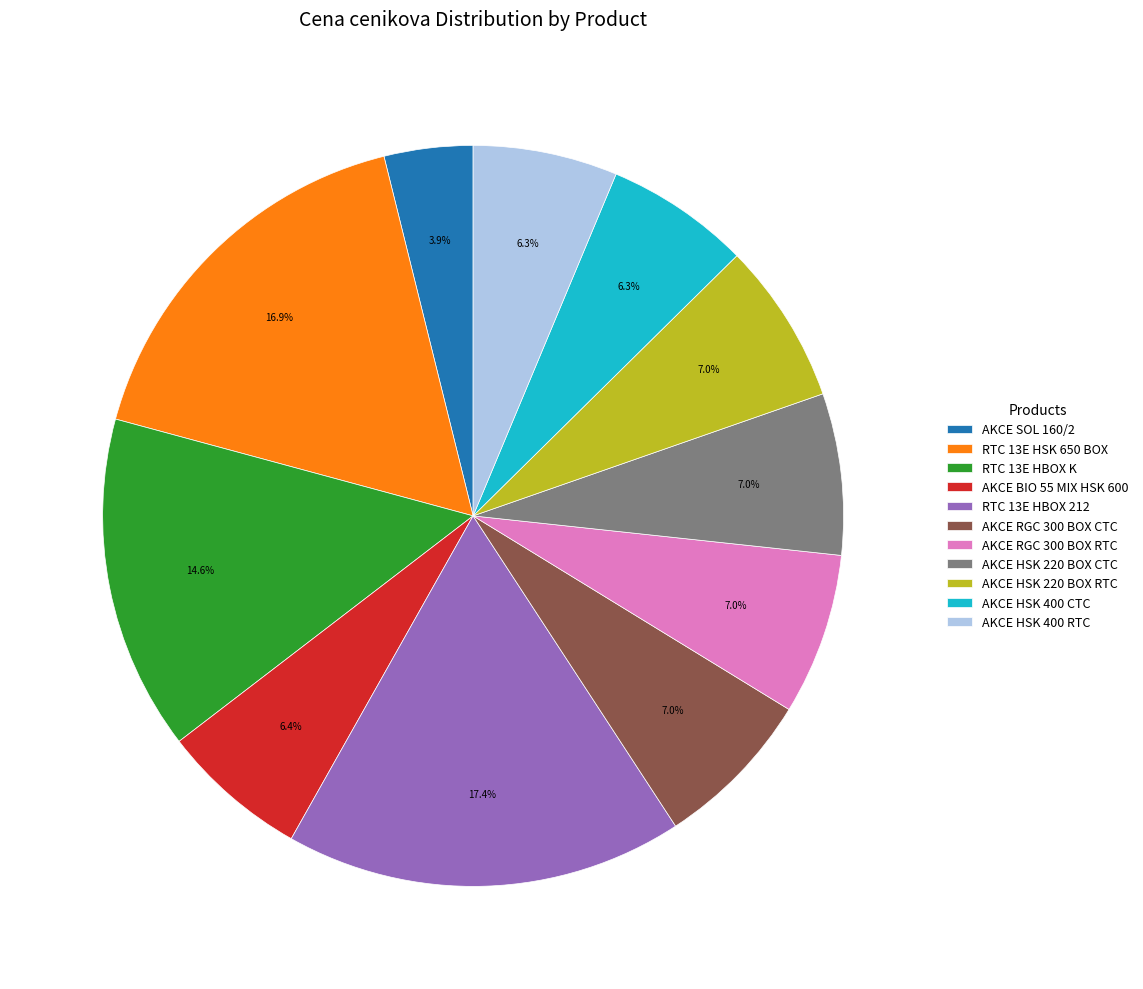

What percentage do RTC 13E HSK 650 BOX and AKCE BIO 55 MIX HSK 600 together represent?

23.3%